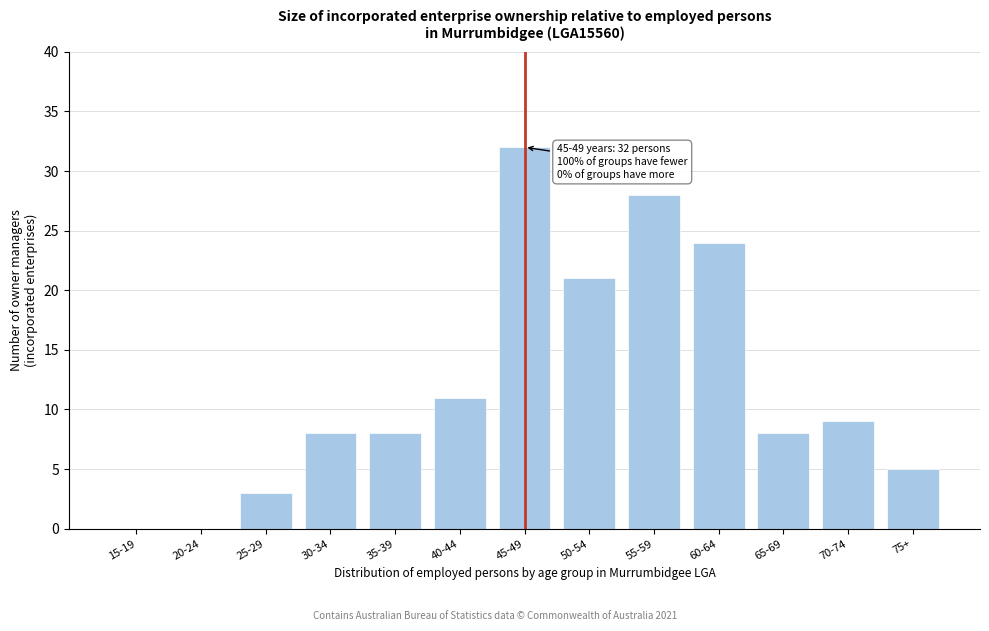

Reading left to right, list all the values displayed in this chart.

15-19=0	20-24=0	25-29=3	30-34=8	35-39=8	40-44=11	45-49=32	50-54=21	55-59=28	60-64=24	65-69=8	70-74=9	75+=5